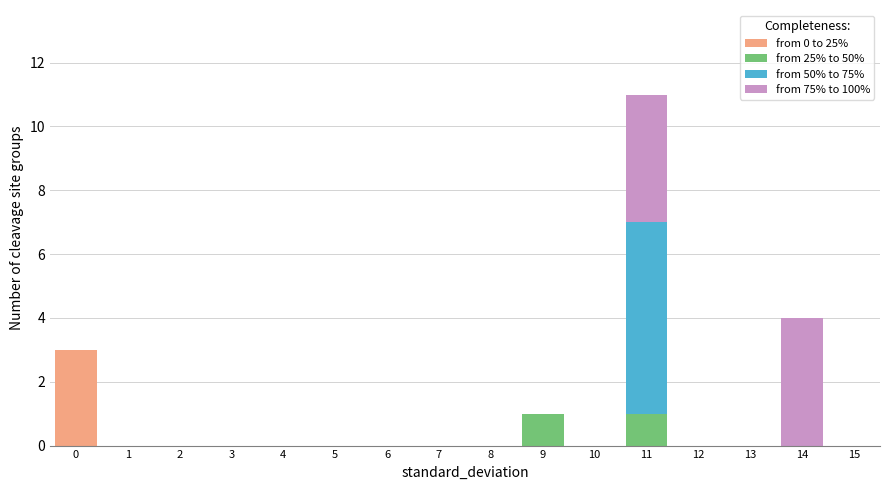

Which range on the x-axis has the tallest stacked bar (by total height)?

10.5 to 11.5